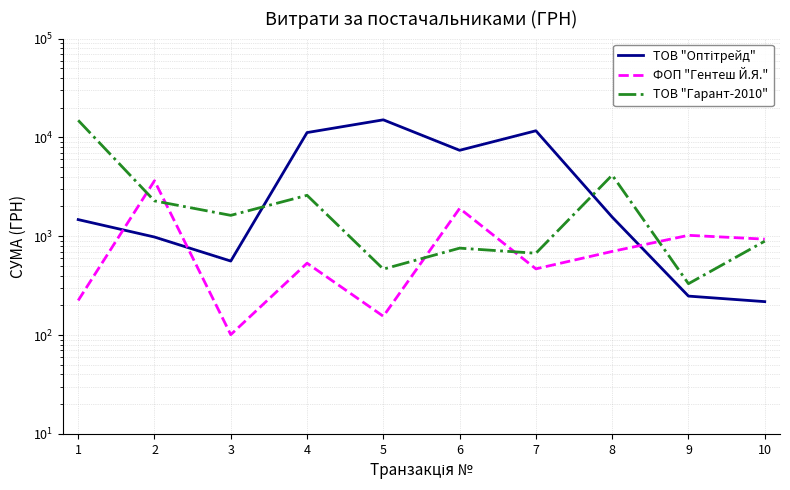

True or false: ТОВ "Оптітрейд" has a value of 1474 at 1.

True